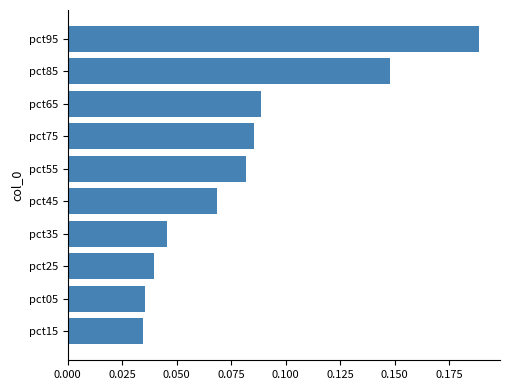

What is the sum of all values?

0.8